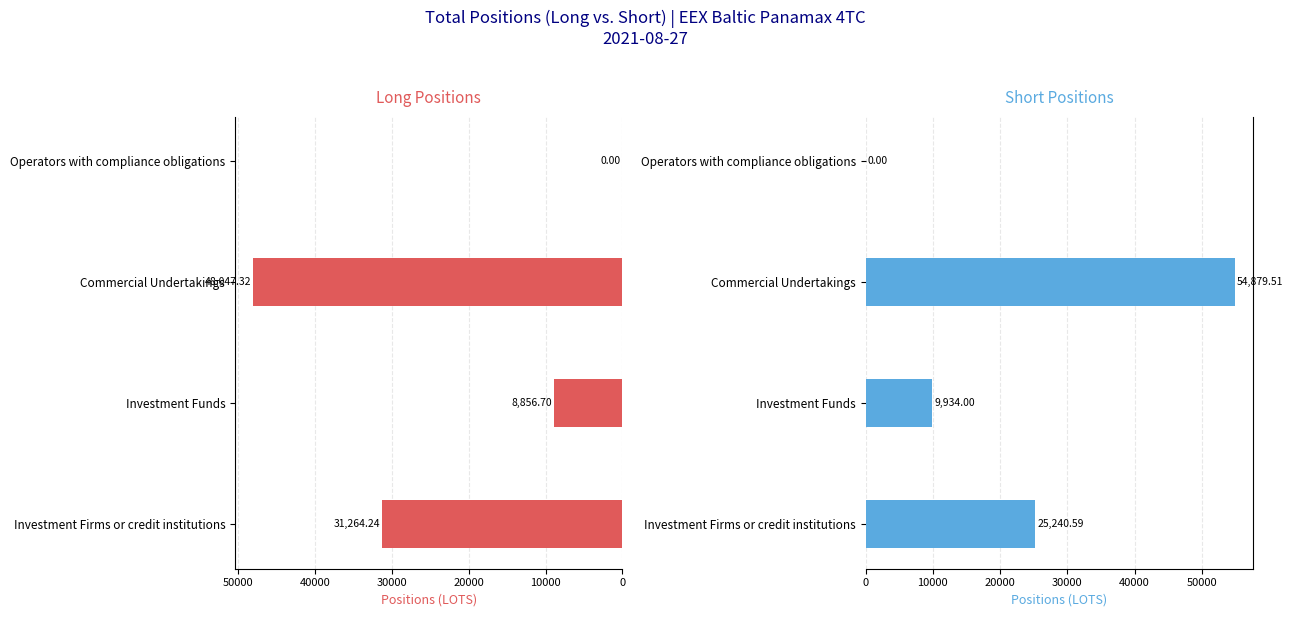

Is the value of Long at Investment Firms or credit institutions greater than the value of Short at Commercial Undertakings?

No